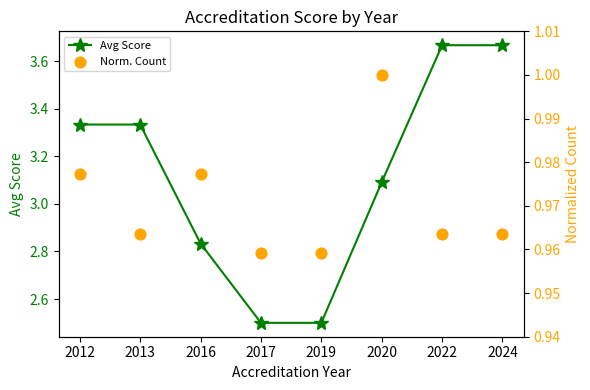

Which series contains the highest Y value?

Avg Score